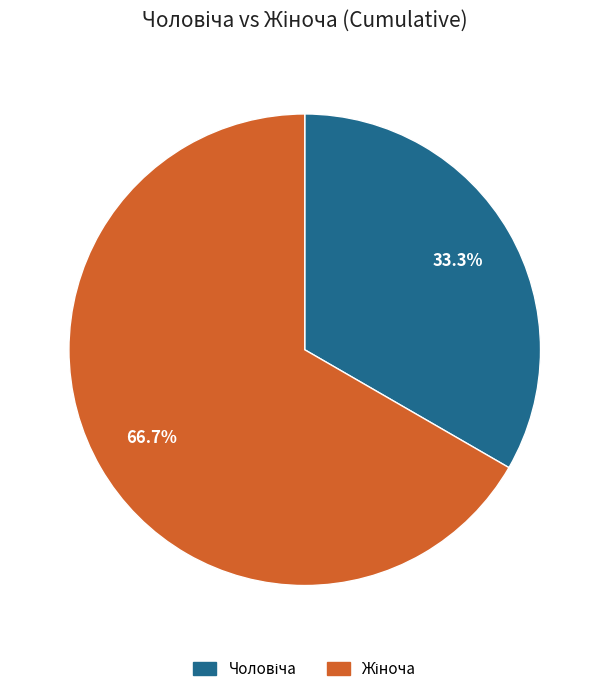

To the nearest percent, what is the average slice percentage?

50%